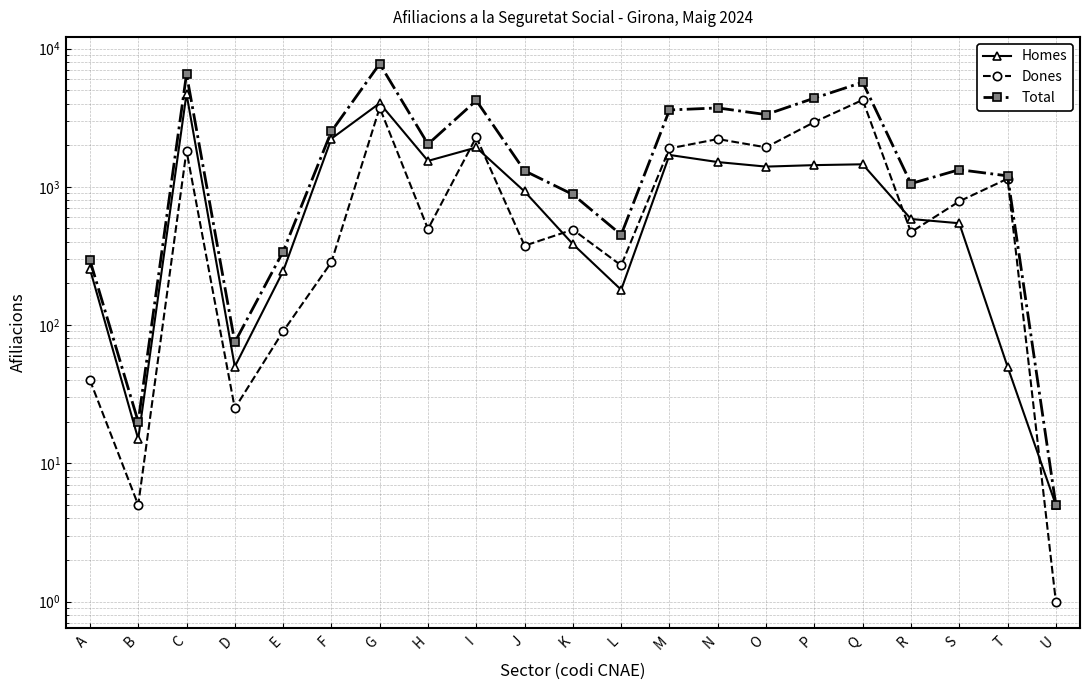

How many data points in Dones are less than 495?

10